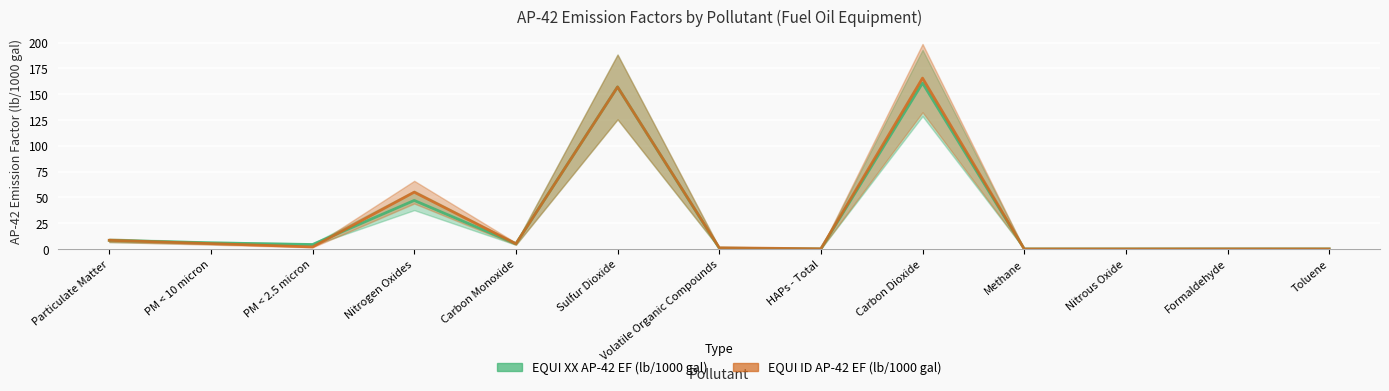

How many lines are shown in the chart?

2